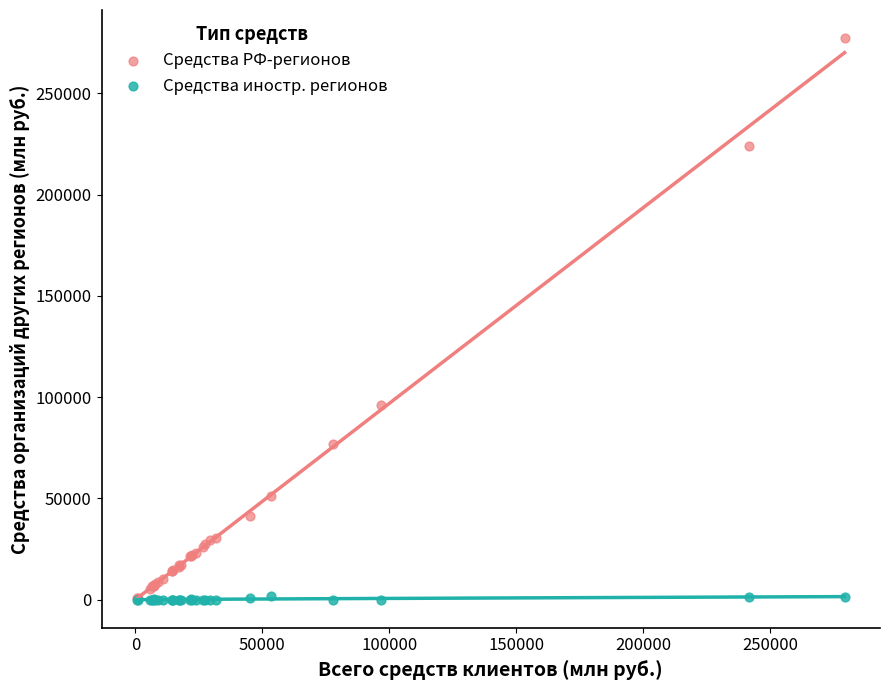

Which series has the largest Y range (max minus min)?

Средства РФ-регионов